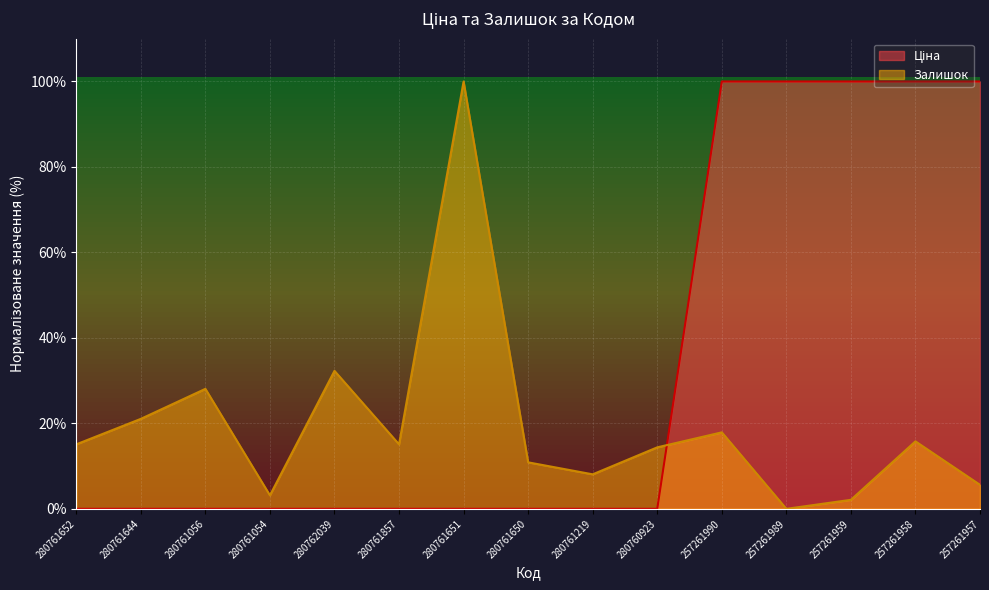

Reading left to right, extract all data points from this chart.

Ціна: 0.0	0.0	0.0	0.0	0.0	0.0	0.0	0.0	0.0	0.0	100.0	100.0	100.0	100.0	100.0
Залишок: 15.1	21.1	28.1	3.2	32.3	15.1	100.0	10.9	8.1	14.4	17.9	0.0	2.1	15.8	5.6